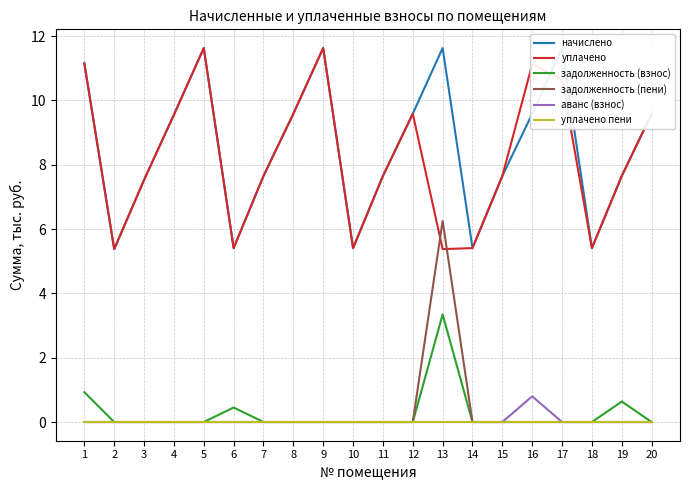

What is the minimum value for начислено?

5.4